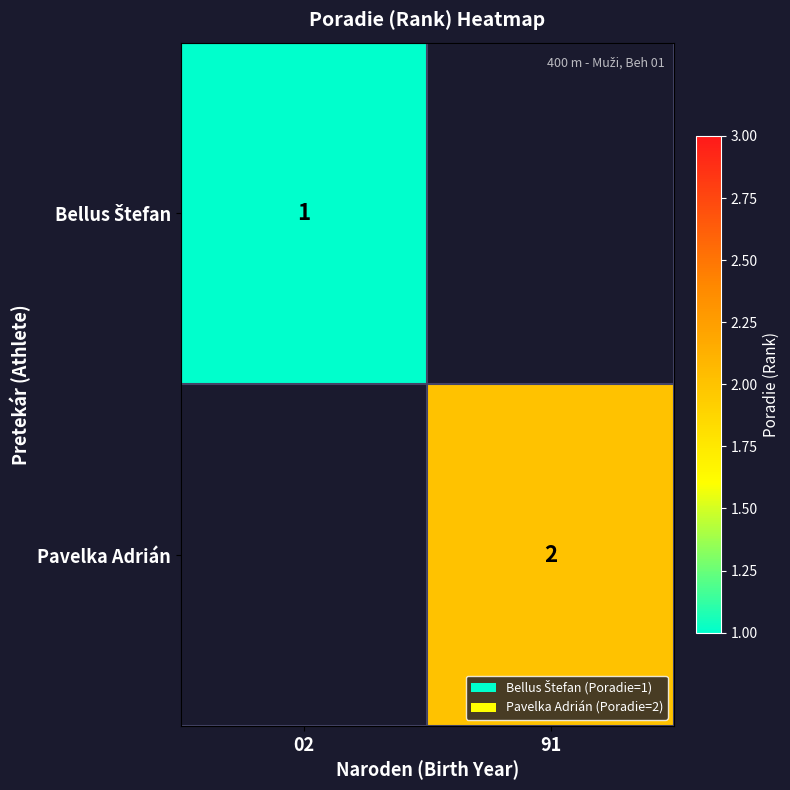

The Pavelka Adrián series shows 3 at 91. True or false?

False